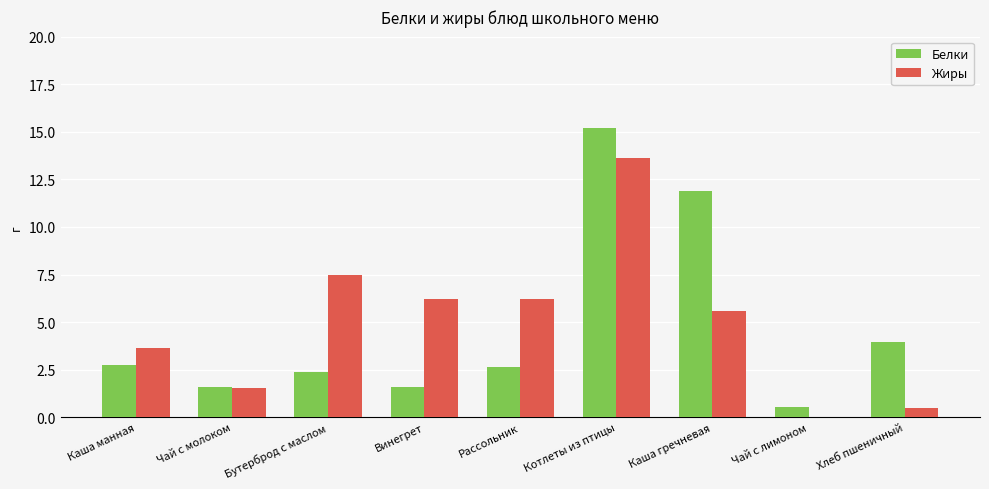

Which category has the highest value in the Жиры series?

Котлеты из птицы